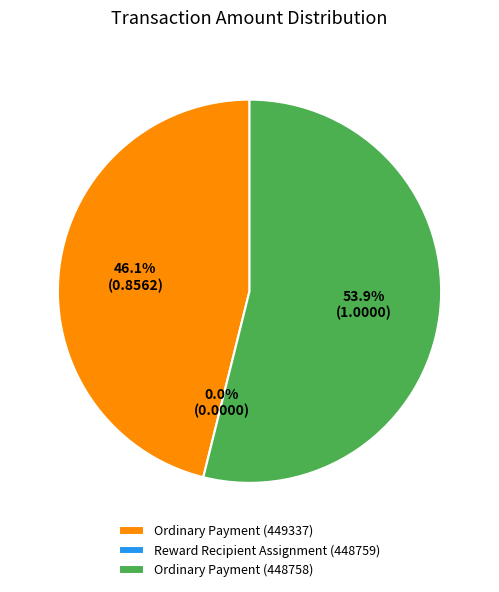

Is it true that Ordinary Payment (448758) is 54% of the pie?

True